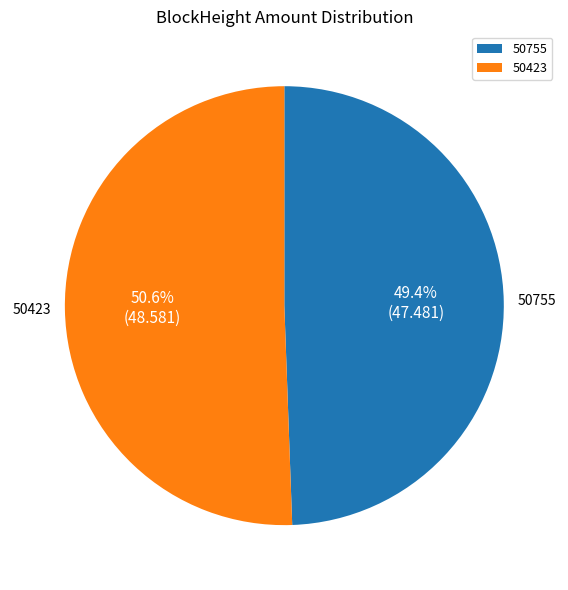

What percentage is NOT represented by 50755?

50.6%